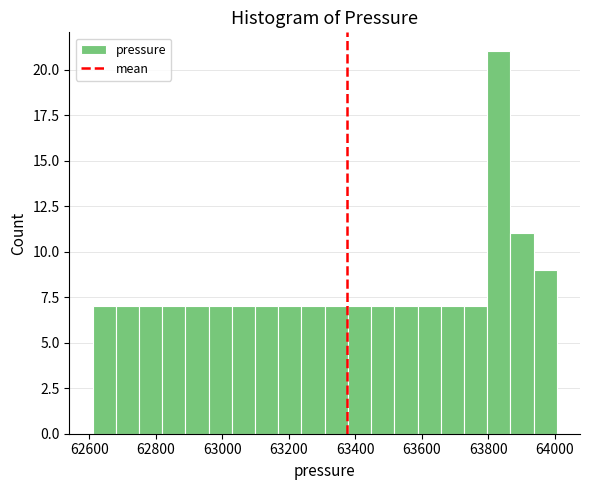

Read against the x-axis, roughly where is the centre of the tallest bar?

63840